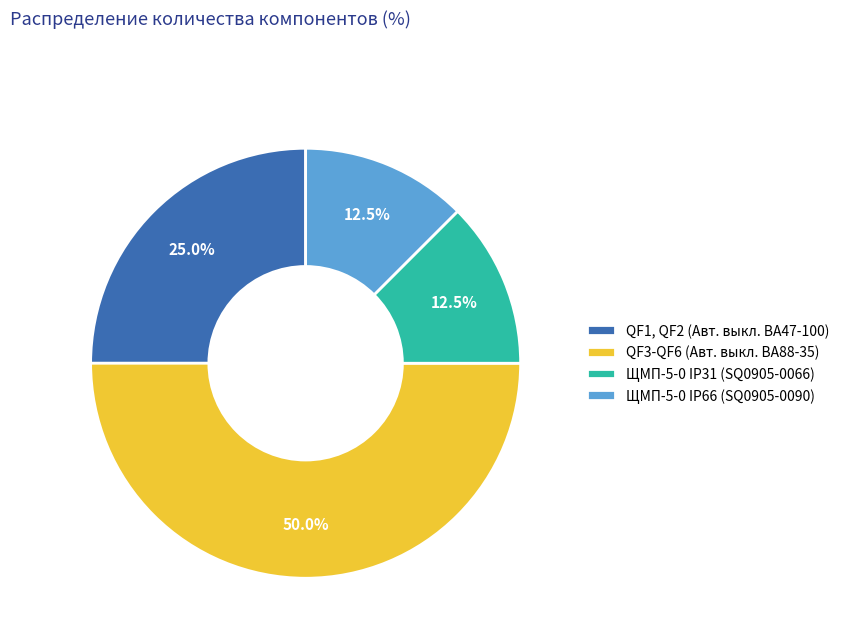

Which slice is the largest?

QF3-QF6 (Авт. выкл. ВА88-35)